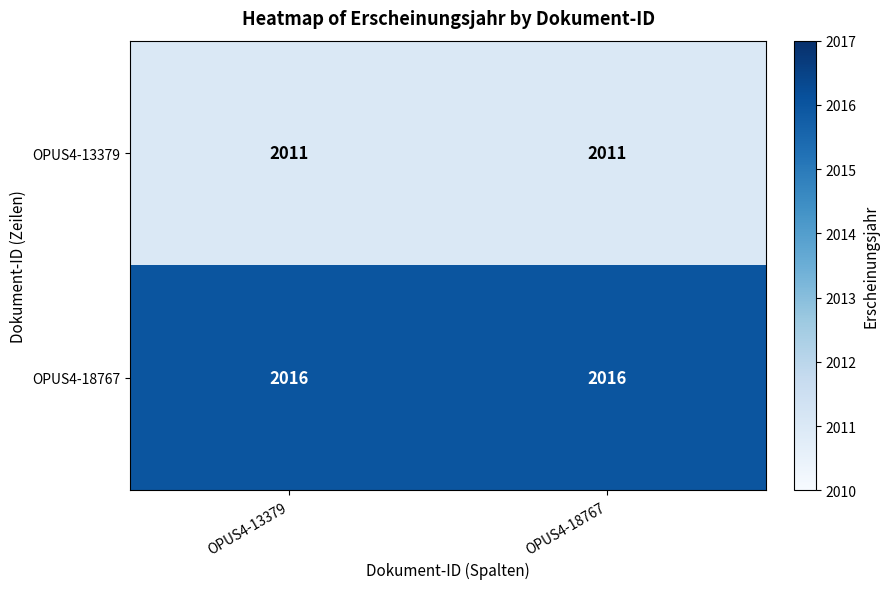

What is the total value across all series at OPUS4-13379?

4027